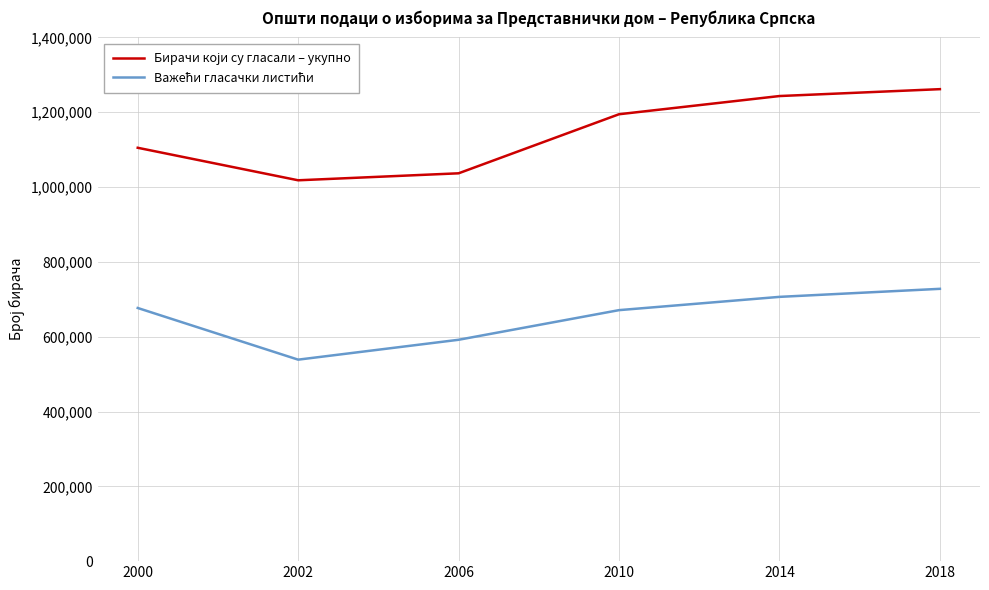

What is the smallest value displayed?

538589